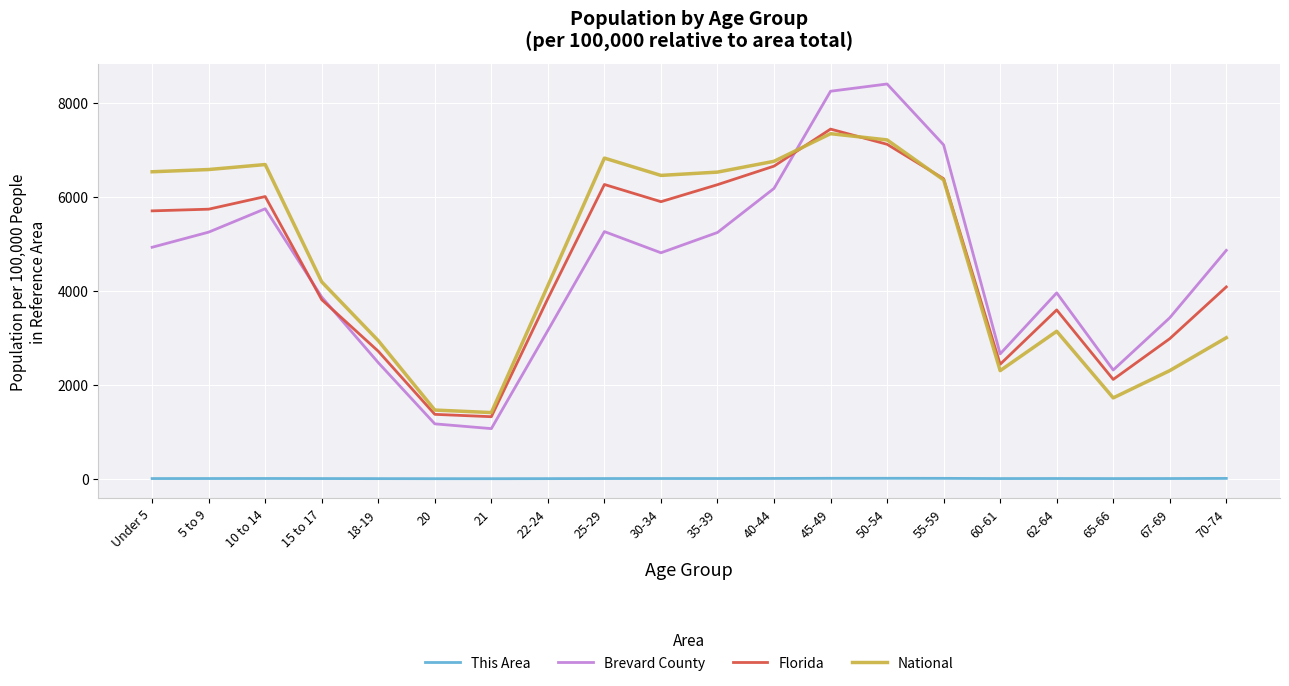

Which series changed the most between Under 5 and 62-64?

National